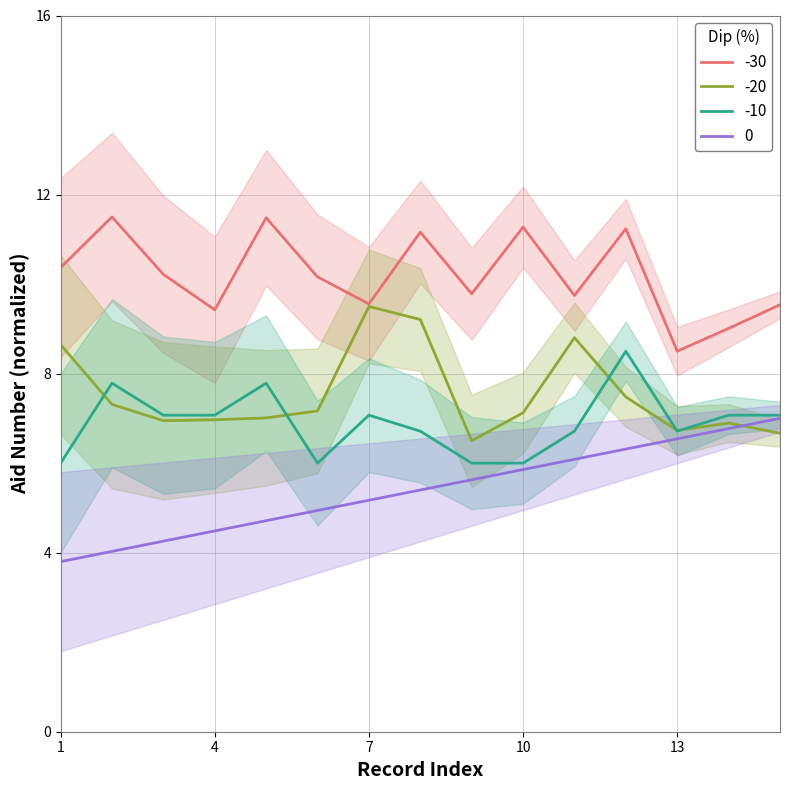

True or false: -30 and -10 cross at least once.

False